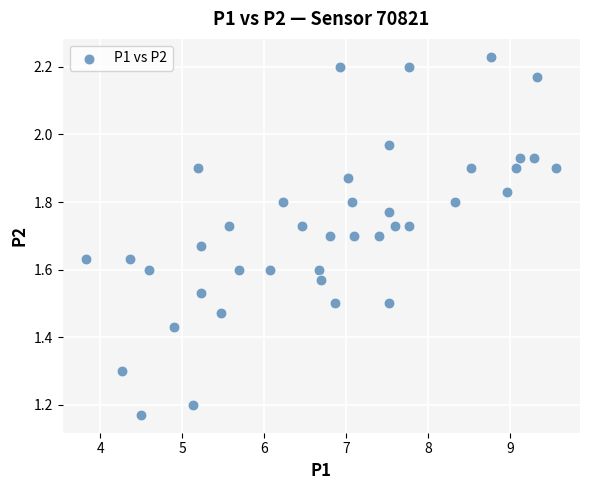

What is the range of Y values (max minus min)?

1.1